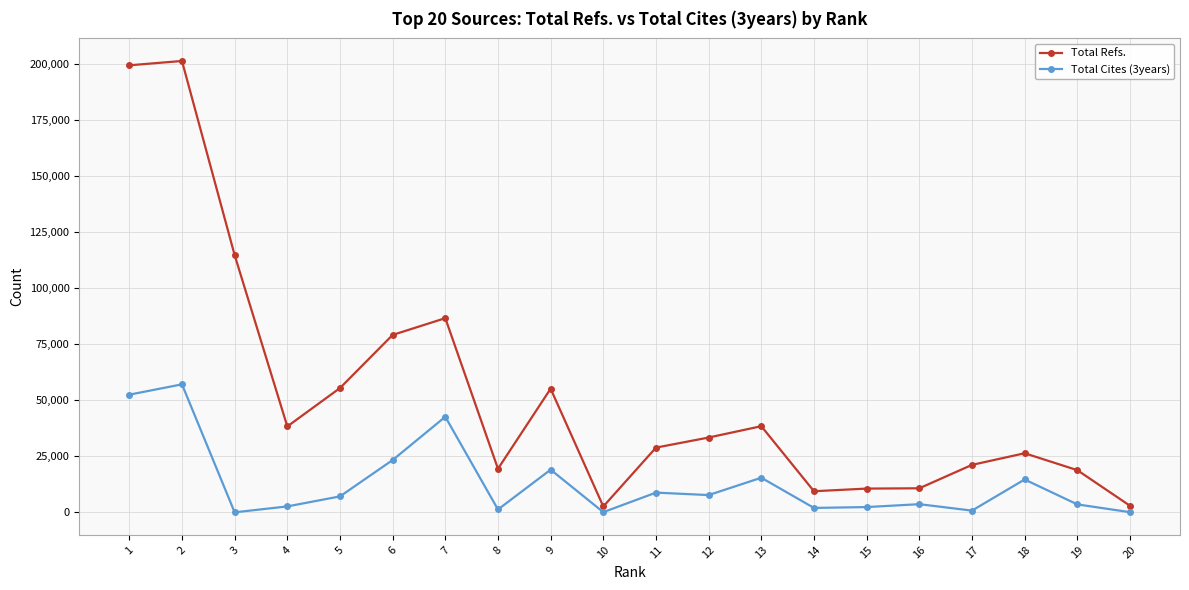

Which series changed the most between 2 and 10?

Total Refs.